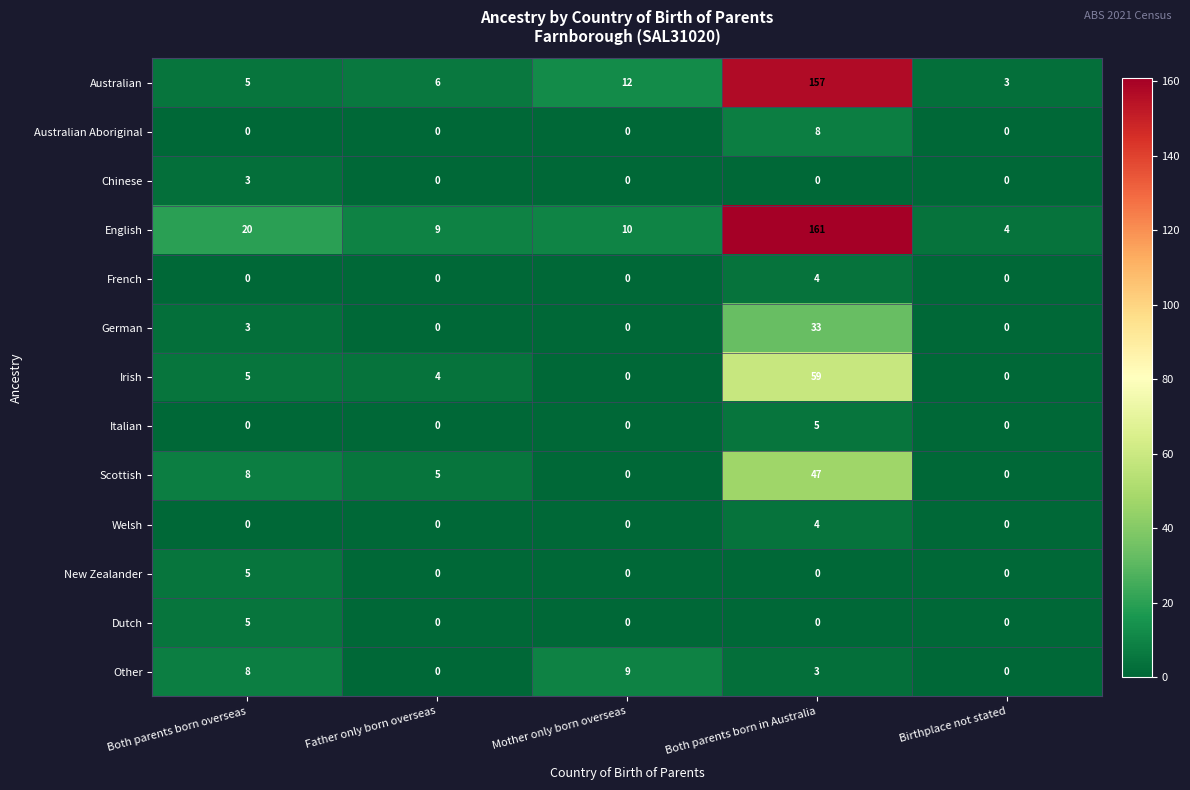

At which category does the chart reach its peak across all series?

Both parents born in Australia